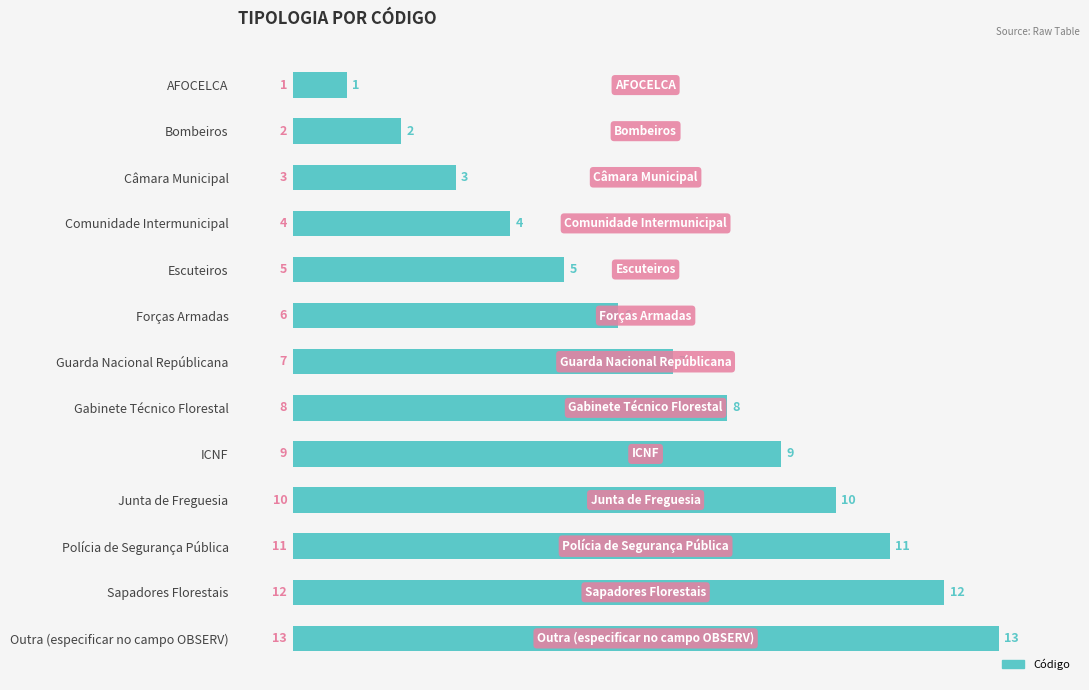

List the labels in order of value, largest first.

Outra (especificar no campo OBSERV), Sapadores Florestais, Polícia de Segurança Pública, Junta de Freguesia, ICNF, Gabinete Técnico Florestal, Guarda Nacional Repúblicana, Forças Armadas, Escuteiros, Comunidade Intermunicipal, Câmara Municipal, Bombeiros, AFOCELCA